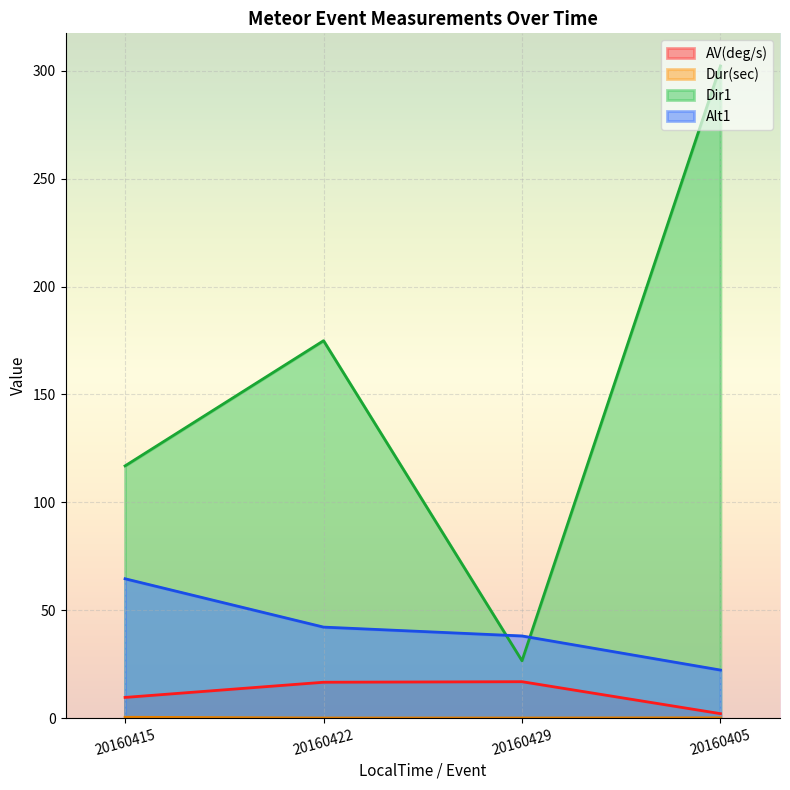

How many lines are shown in the chart?

4